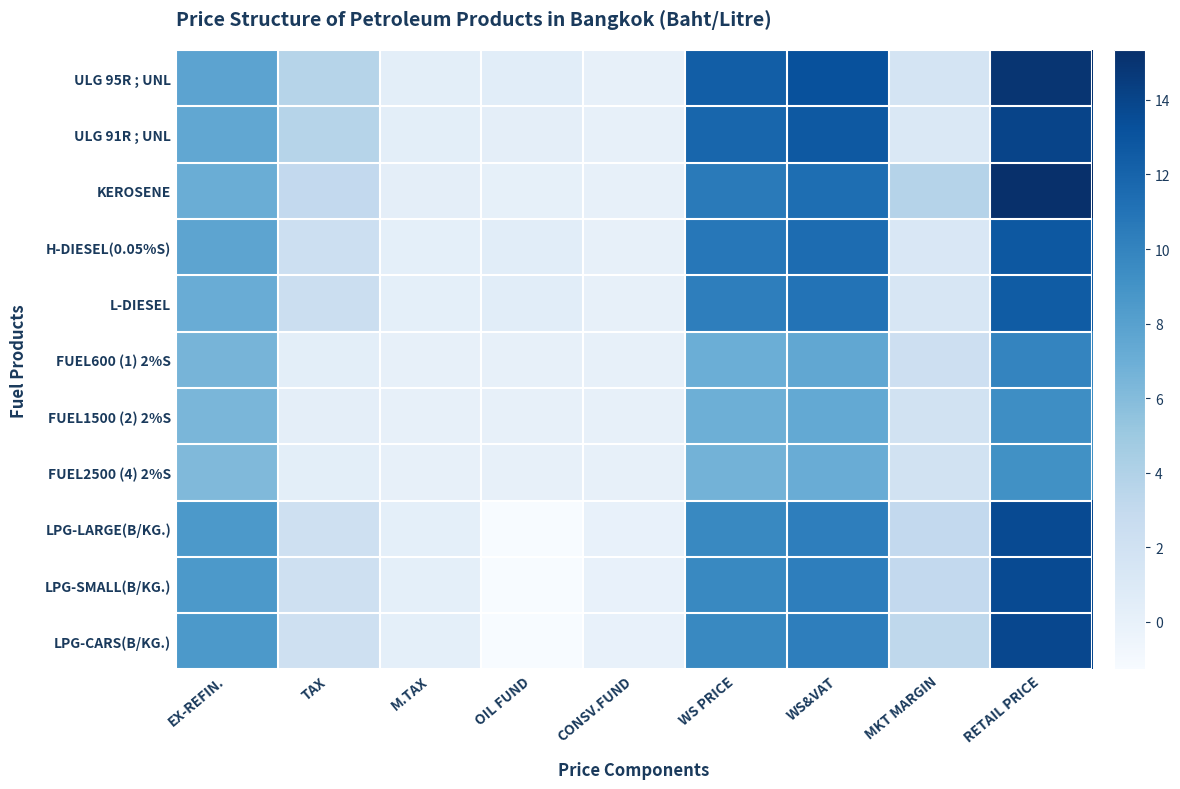

At which category is the sum across all series the highest?

RETAIL PRICE